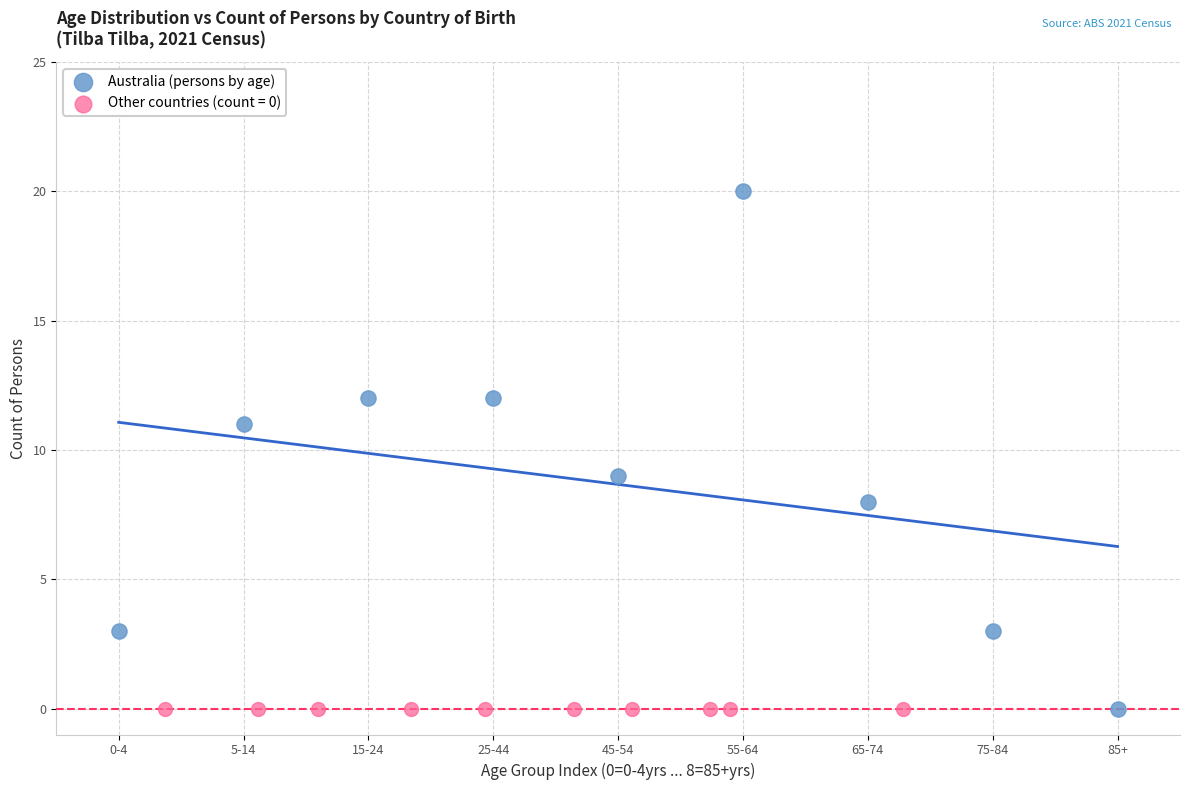

Which series reaches the maximum Y coordinate?

Australia (persons by age)